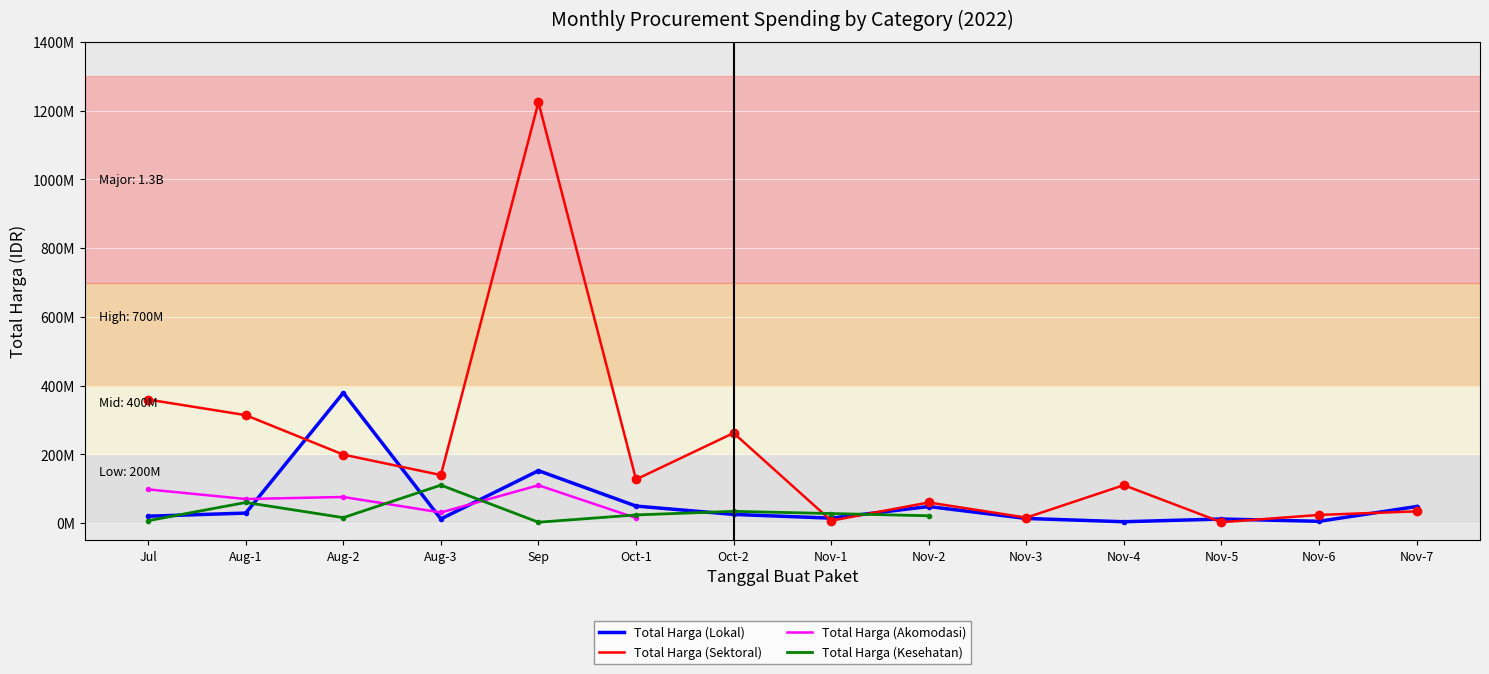

Rank the series at Sep from highest to lowest value.

Total Harga (Sektoral), Total Harga (Lokal), Total Harga (Akomodasi), Total Harga (Kesehatan)